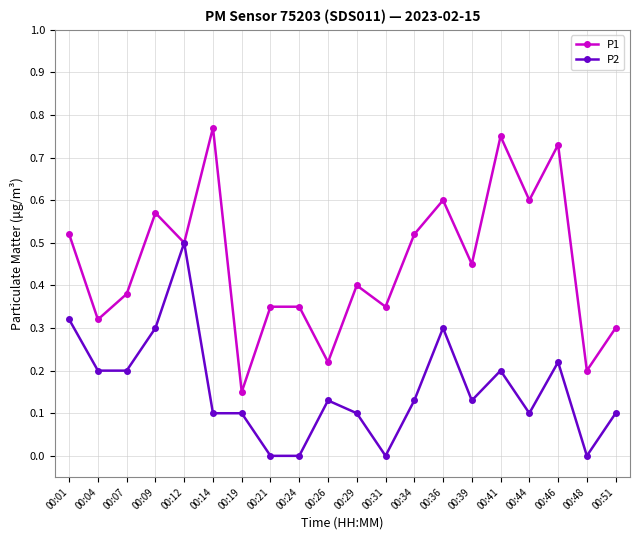

Which category has the highest value in the P2 series?

00:12